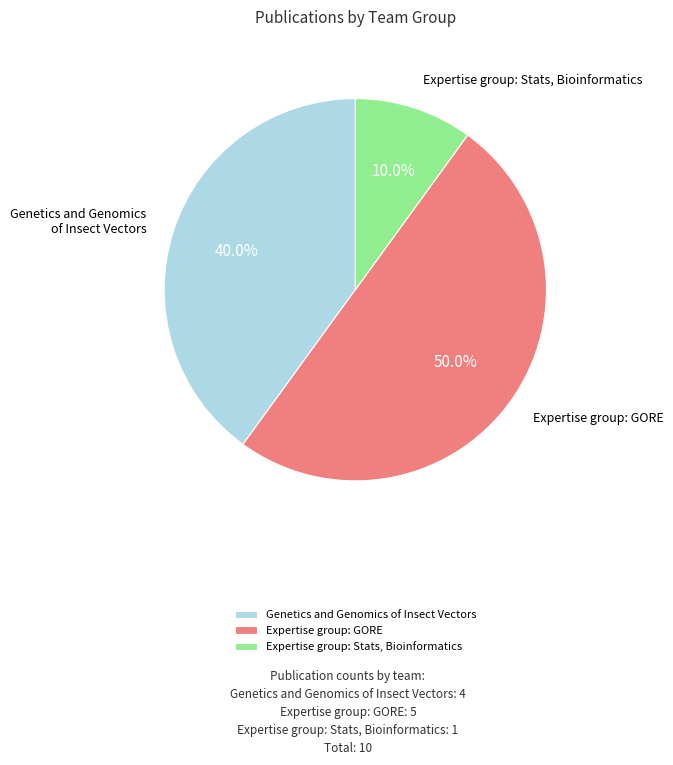

What is the ratio of the value at Expertise group: Stats, Bioinformatics to the value at Expertise group: GORE?

0.2